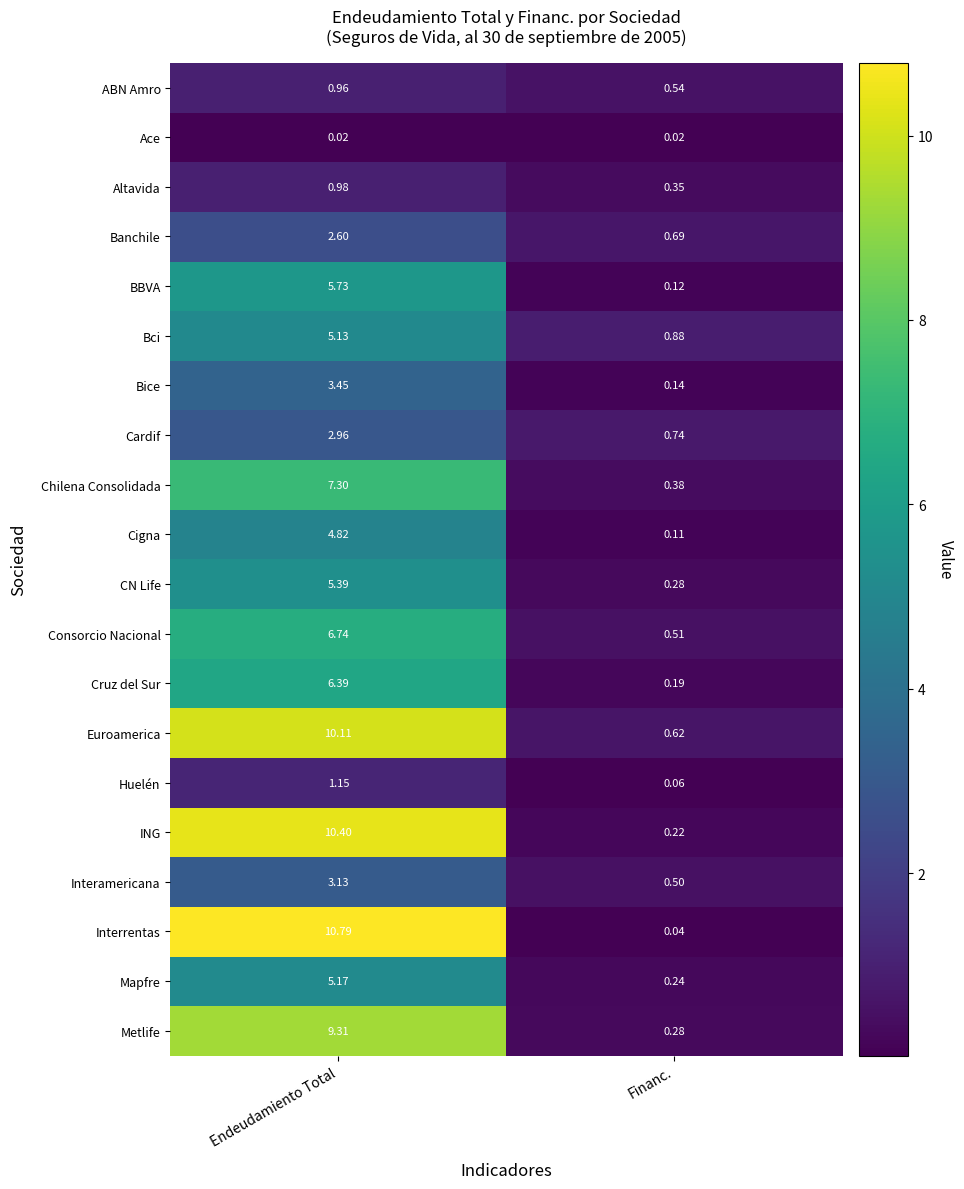

Where is Cigna nearest to the value 2?

Financ.